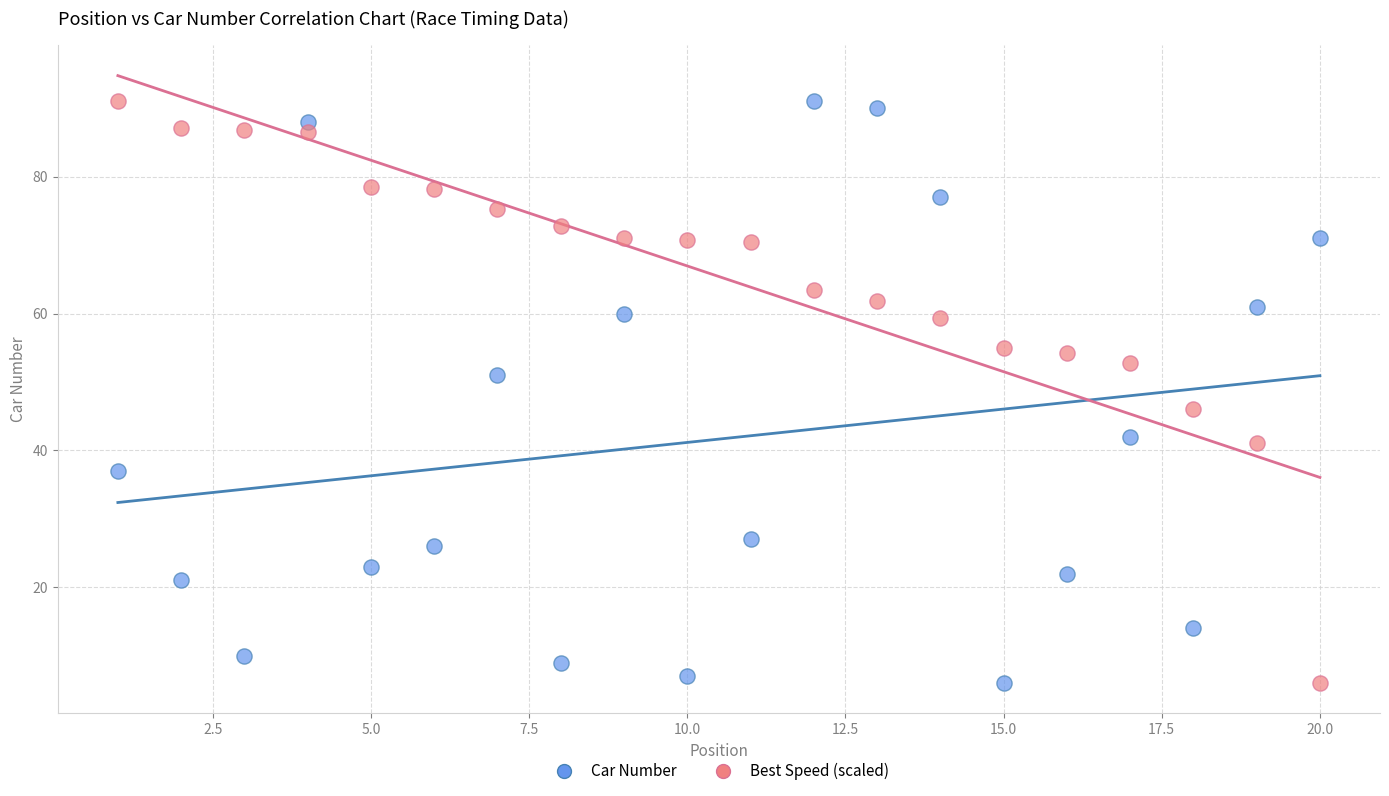

What is the X range (max minus min) for the scatter plot?

19.0